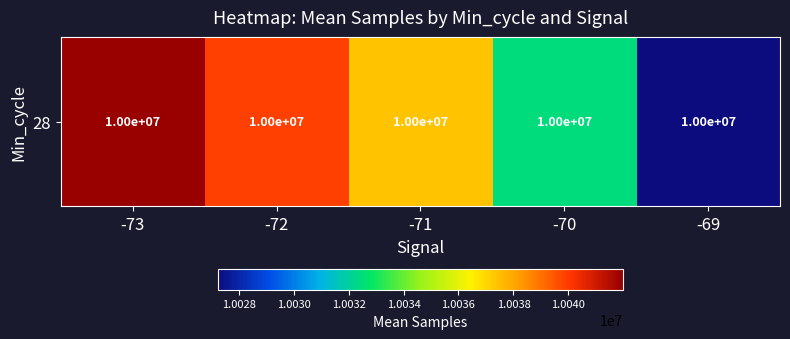

Reading left to right, list all the values displayed in this chart.

10041973.0	10039895.2	10037421.2	10032435.7	10027254.0